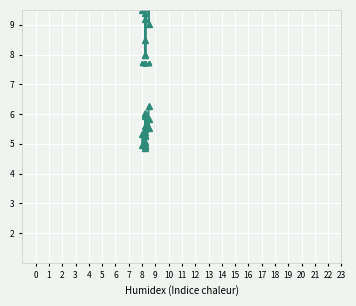

What are all the series names shown in the legend?

SDS_P1, SDS_P2, Temp